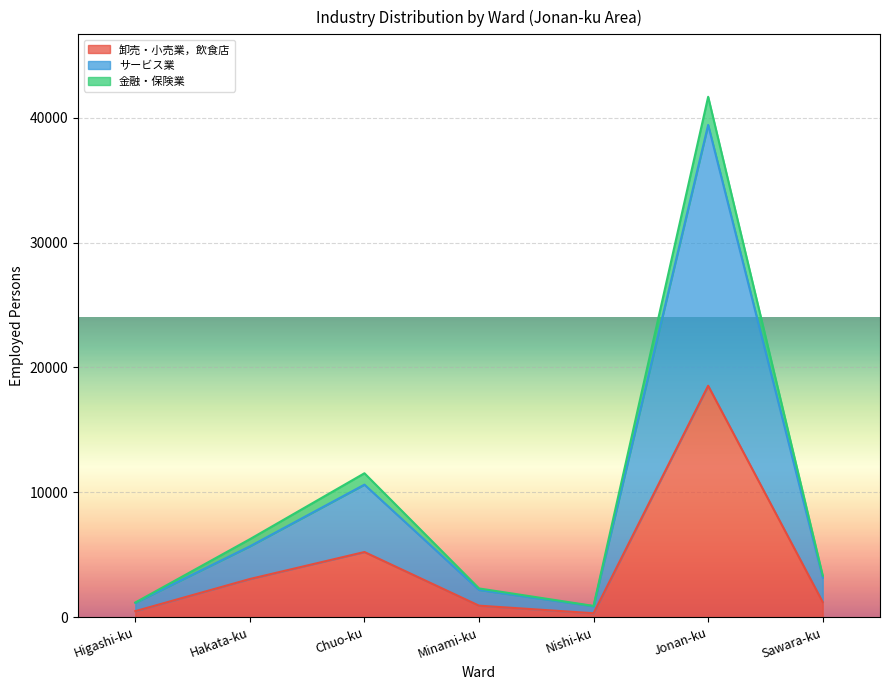

True or false: サービス業 and 卸売・小売業，飲食店 cross at least once.

False